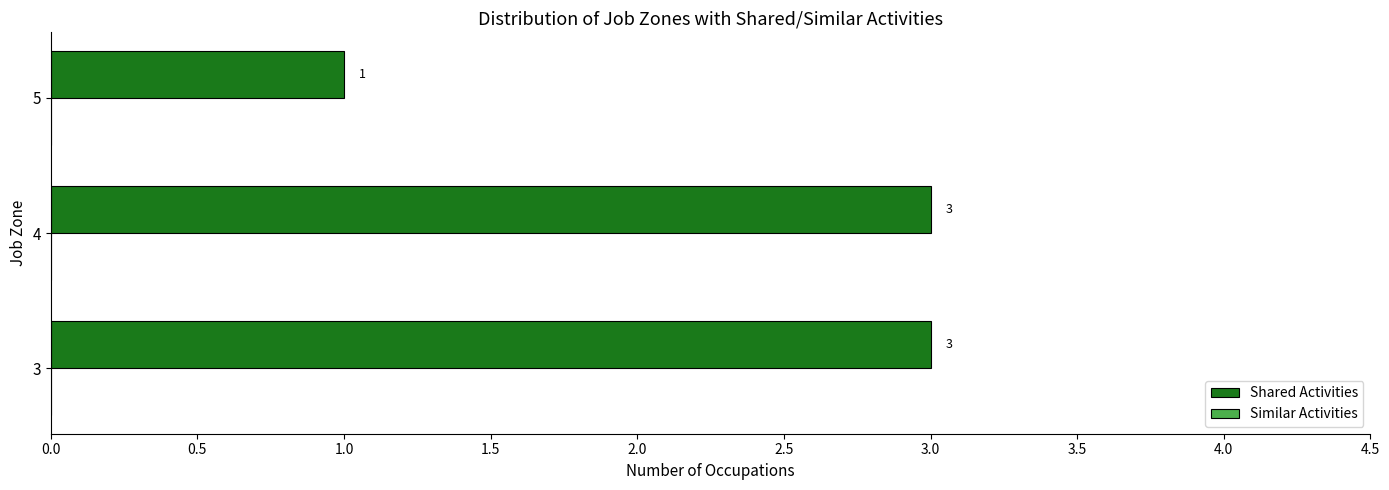

What is the approximate value at 4?

3